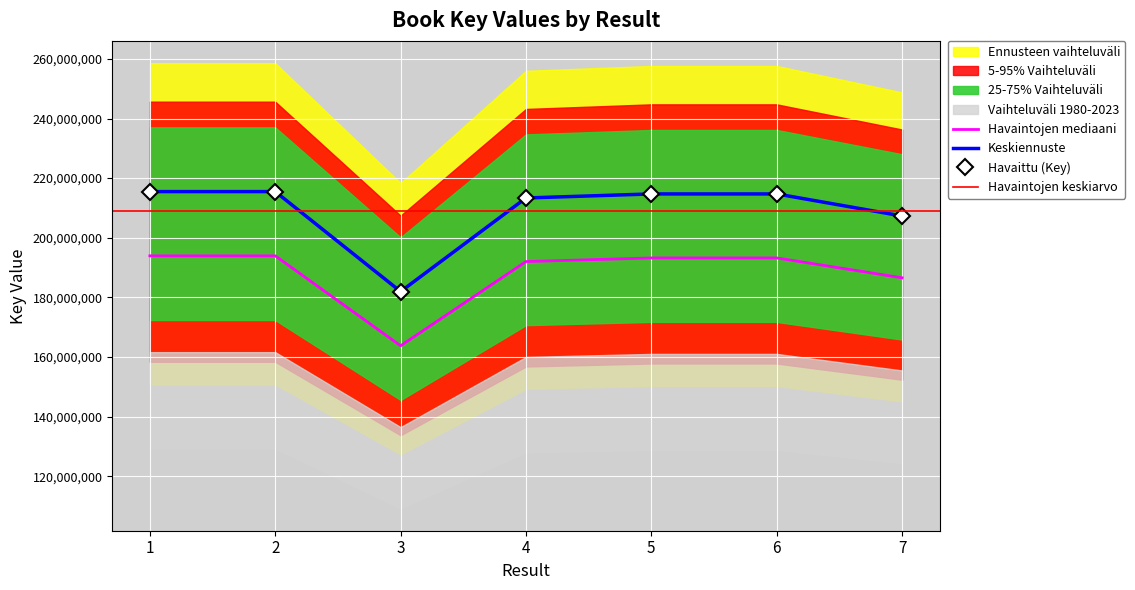

What is the difference between the second highest and minimum values?

33531884